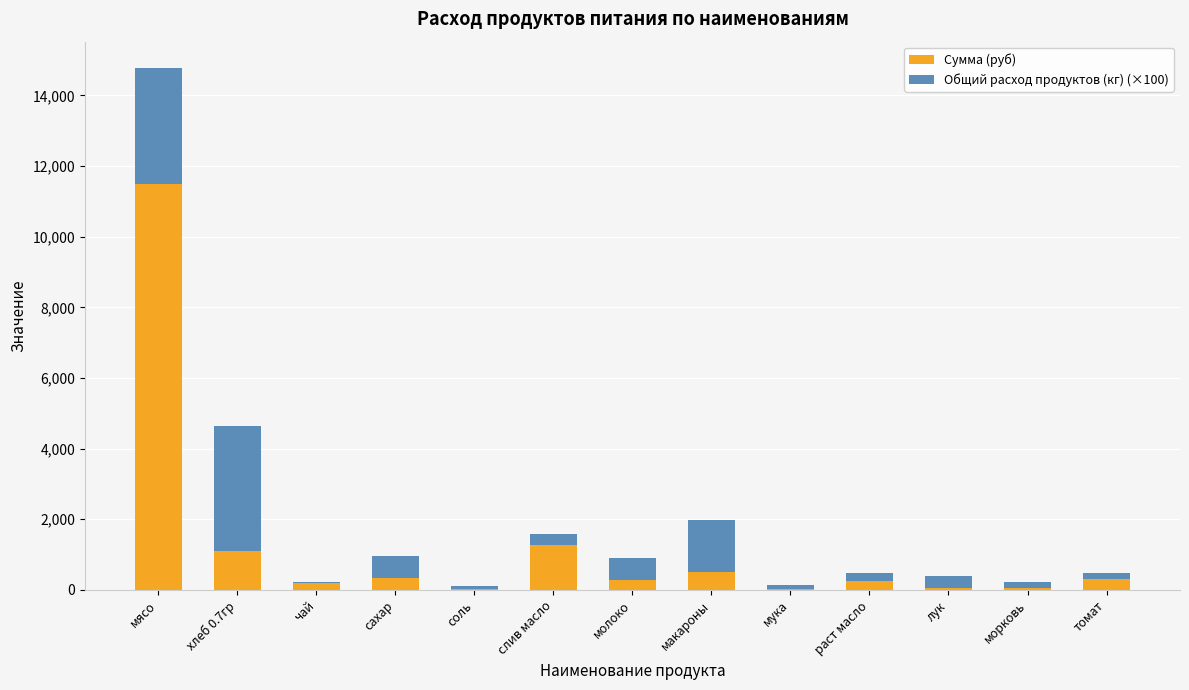

Is it true that Сумма (руб) equals 11497.5 at мясо?

True